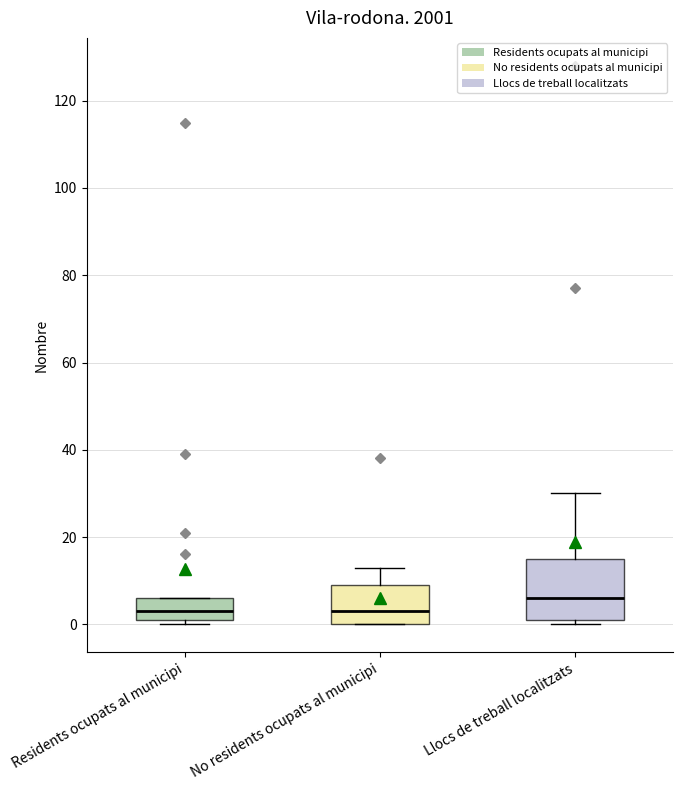

Which box is the tallest, from its lower edge to its upper edge?

Llocs de treball localitzats